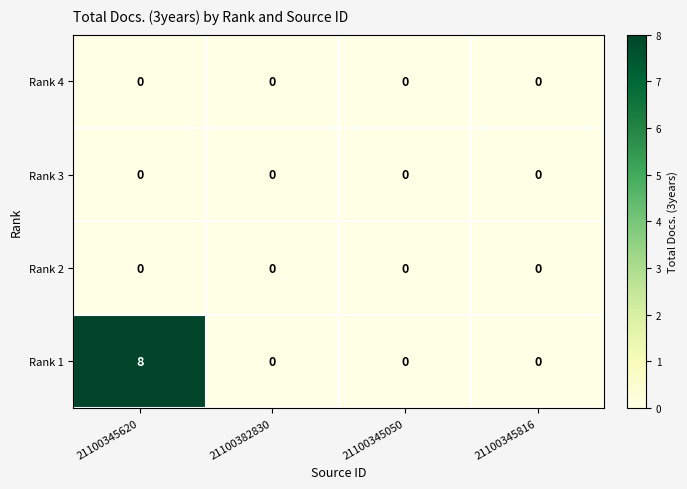

Reading left to right, what are all the values shown in this chart?

Rank 4: 0	0	0	0
Rank 3: 0	0	0	0
Rank 2: 0	0	0	0
Rank 1: 8	0	0	0